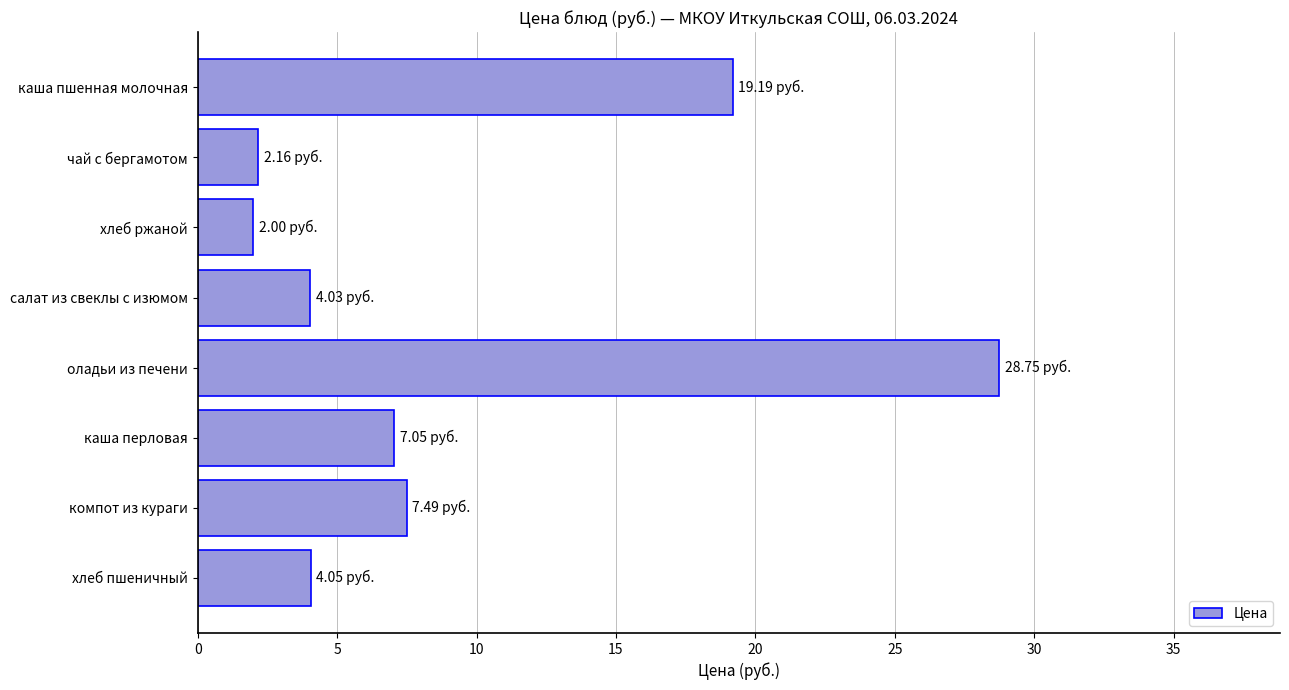

Which label corresponds to the largest value in the chart?

оладьи из печени